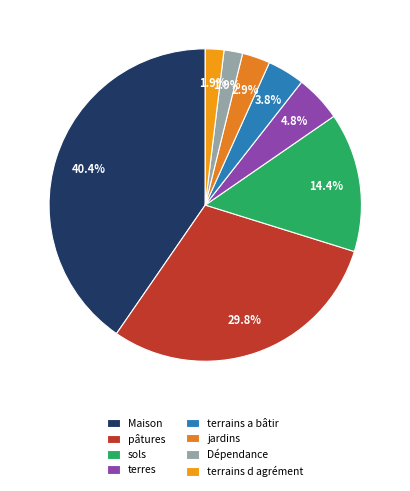

The terrains a bâtir slice represents 1% of the pie. True or false?

False